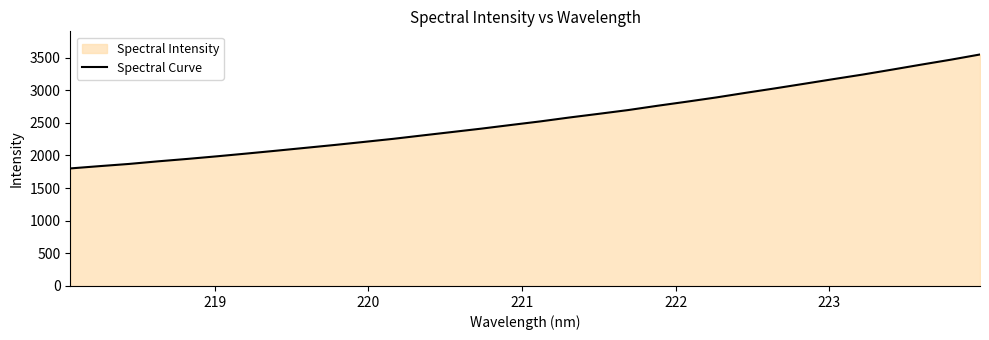

What is the smallest value displayed?

1801.7